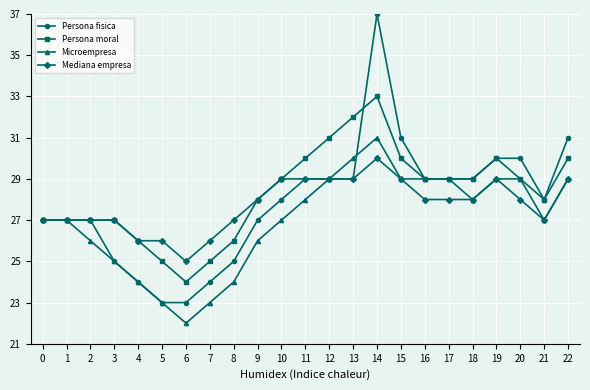

Reading left to right, list all the values displayed in this chart.

Persona fisica: 0=27	1=27	2=27	3=25	4=24	5=23	6=23	7=24	8=25	9=27	10=28	11=29	12=29	13=29	14=37	15=31	16=29	17=29	18=29	19=30	20=30	21=28	22=31
Persona moral: 0=27	1=27	2=27	3=27	4=26	5=25	6=24	7=25	8=26	9=28	10=29	11=30	12=31	13=32	14=33	15=30	16=29	17=29	18=29	19=30	20=29	21=28	22=30
Microempresa: 0=27	1=27	2=26	3=25	4=24	5=23	6=22	7=23	8=24	9=26	10=27	11=28	12=29	13=30	14=31	15=29	16=29	17=29	18=28	19=29	20=29	21=27	22=29
Mediana empresa: 0=27	1=27	2=27	3=27	4=26	5=26	6=25	7=26	8=27	9=28	10=29	11=29	12=29	13=29	14=30	15=29	16=28	17=28	18=28	19=29	20=28	21=27	22=29